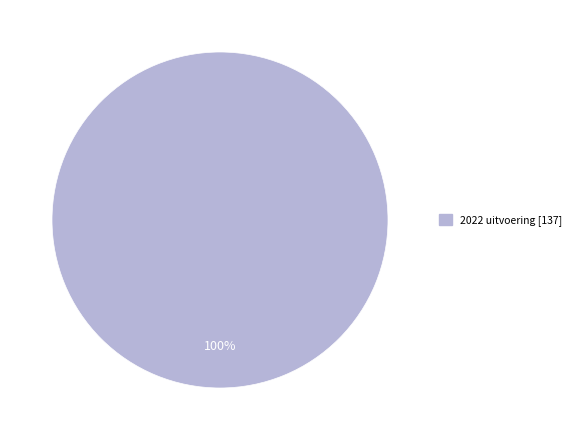

Is there any slice that represents more than half of the pie?

Yes